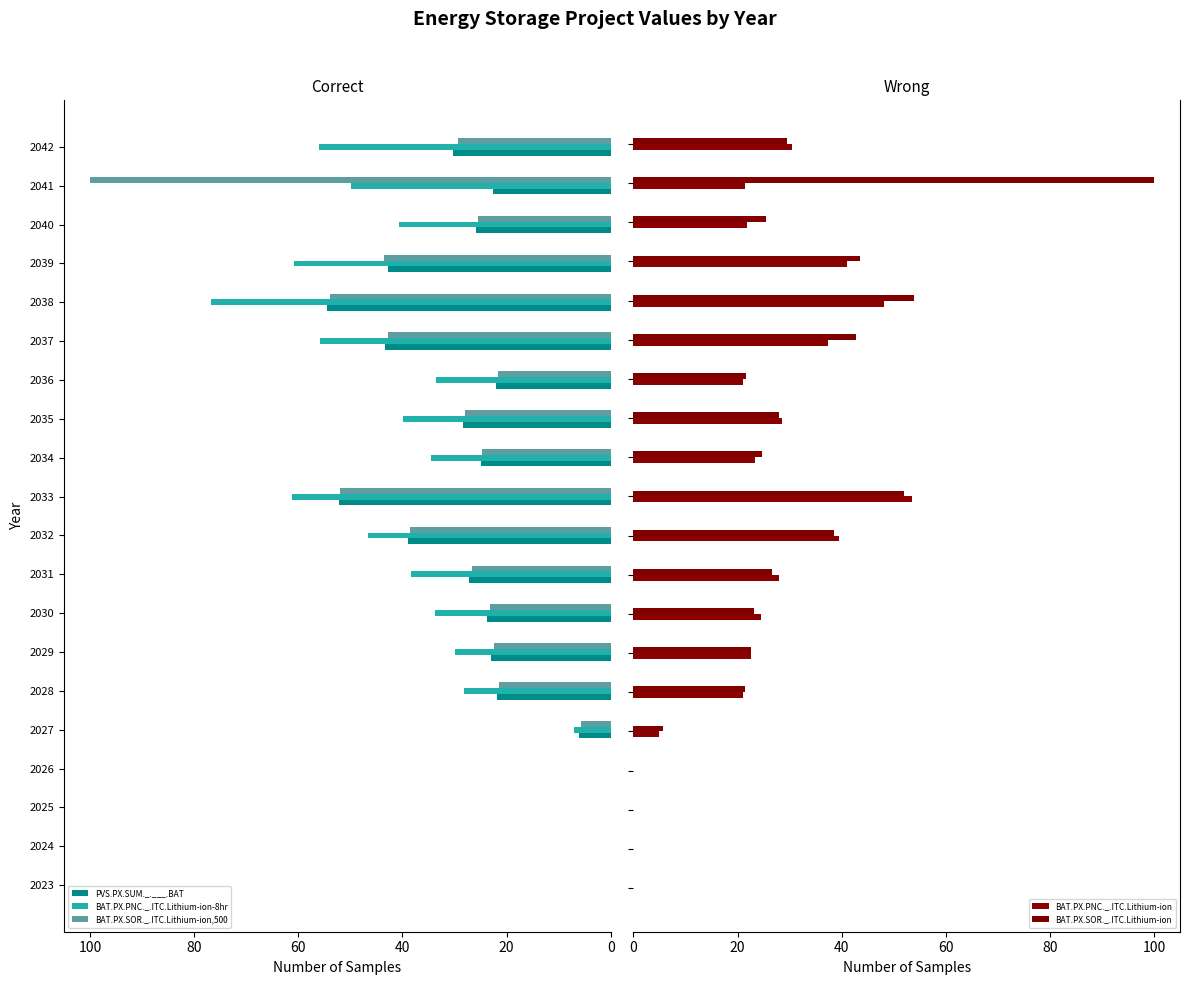

The value of BAT.PX.SOR._.ITC.Lithium-ion,500 at 2028 is 28.9. True or false?

False